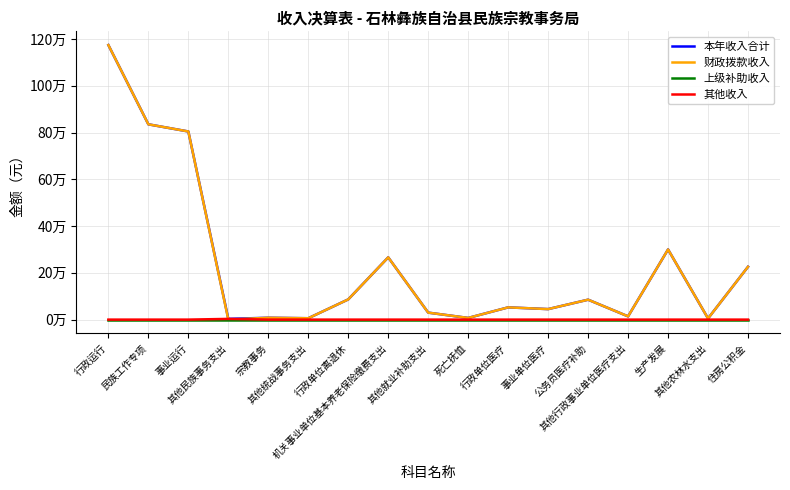

What is the label of the 3rd point from the left?

事业运行